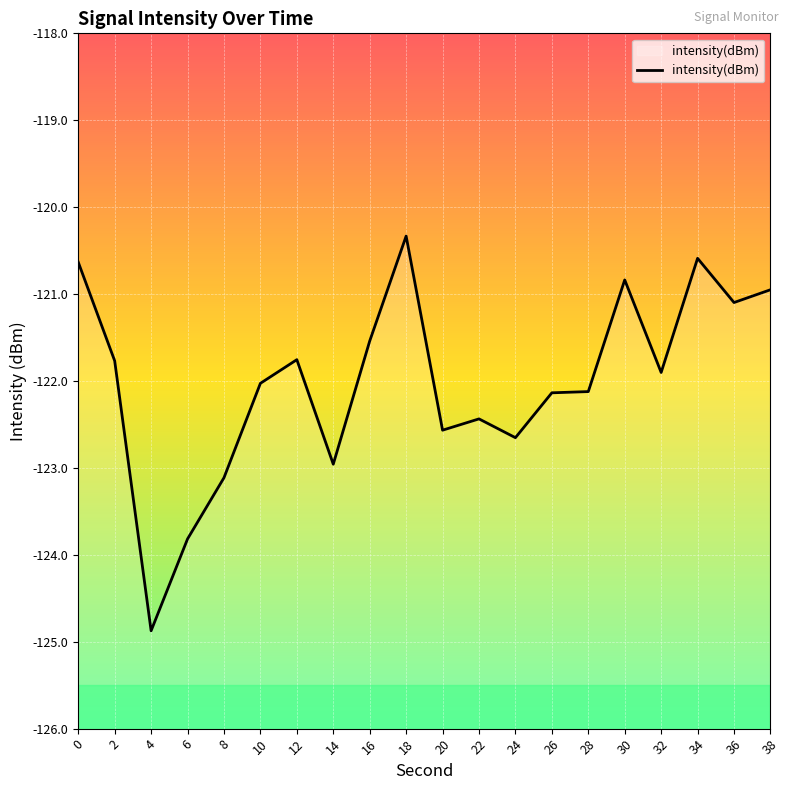

Count the number of data series in this chart.

1